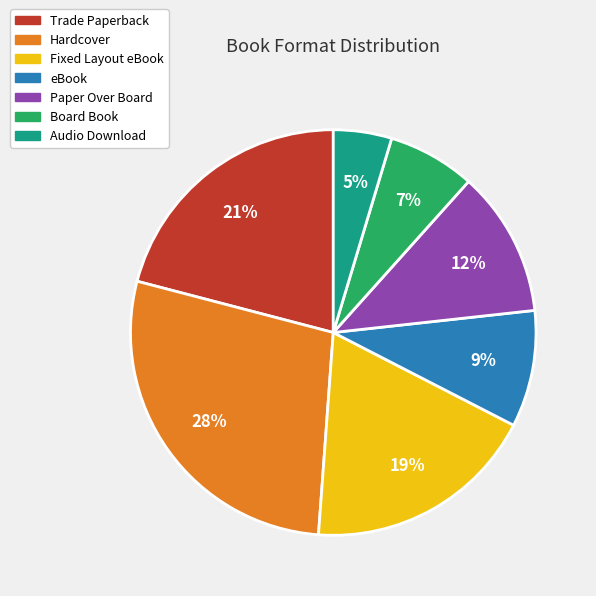

To the nearest percent, what is the difference between the largest and smallest slice percentages?

23%